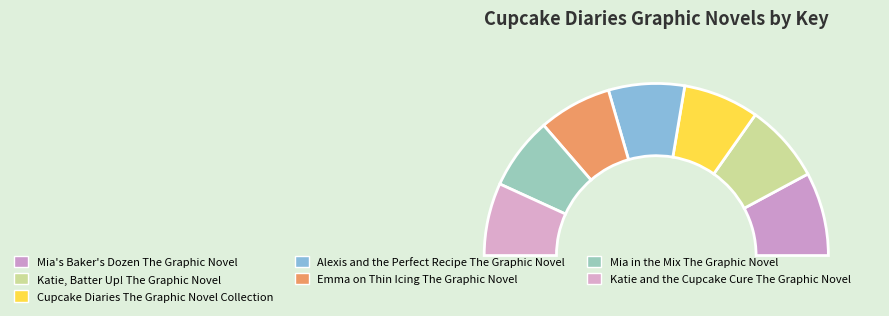

Which has a higher value, Katie, Batter Up! The Graphic Novel or Mia in the Mix The Graphic Novel?

Katie, Batter Up! The Graphic Novel